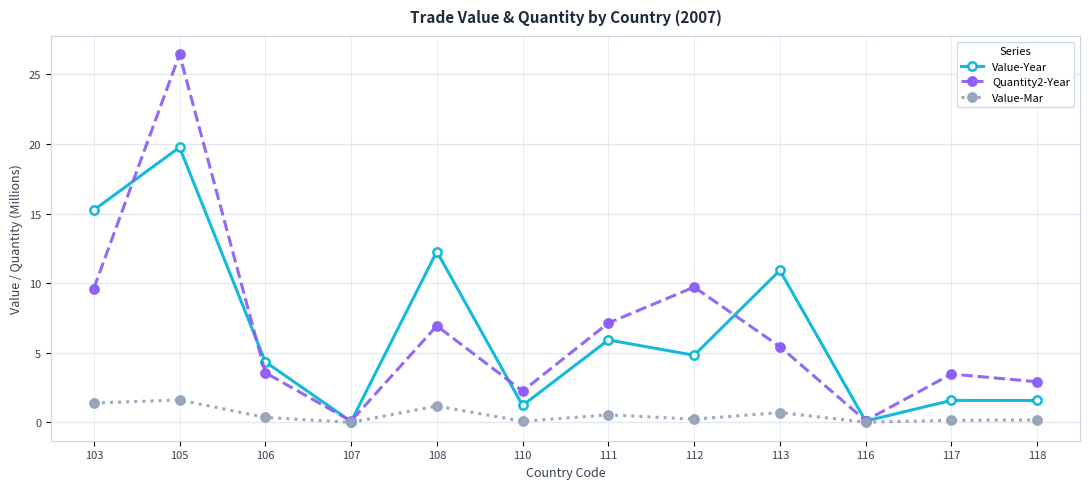

Does the chart have visible grid lines?

Yes